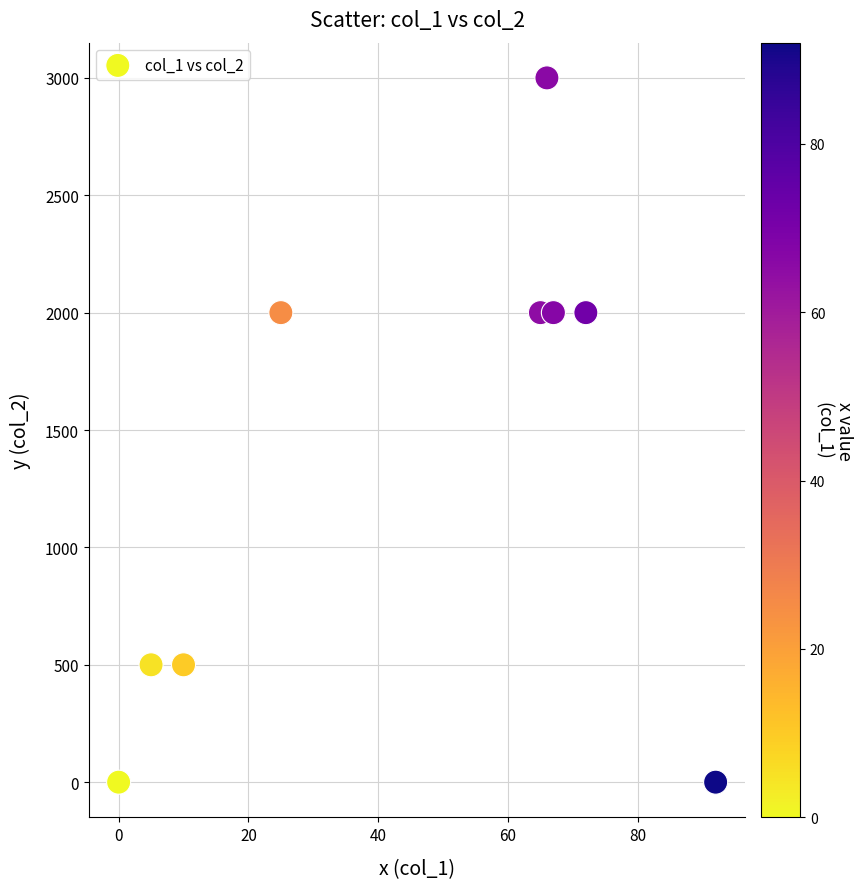

What is the range of X values (max minus min)?

92